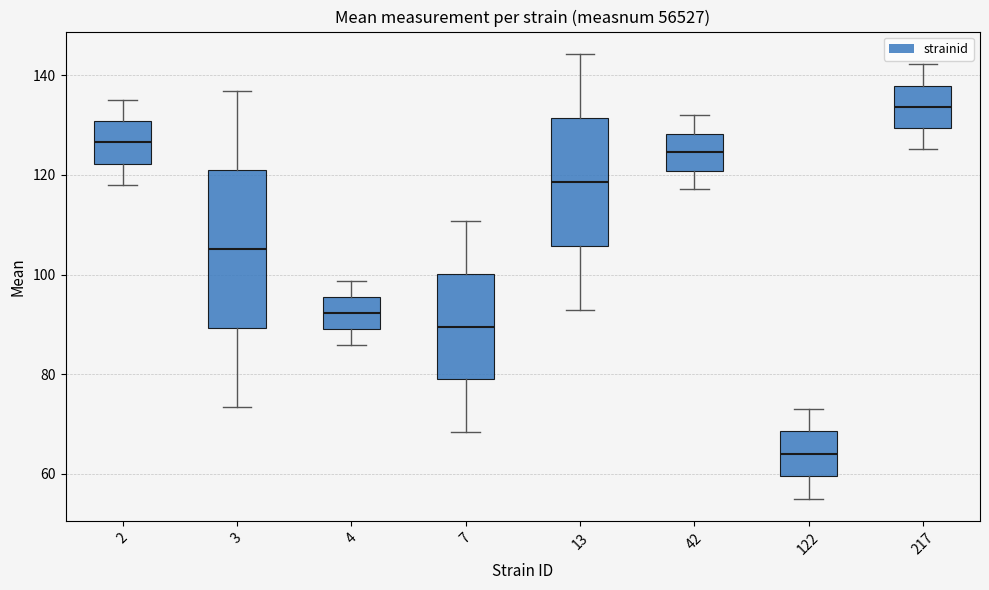

Which box's median line is the highest?

217